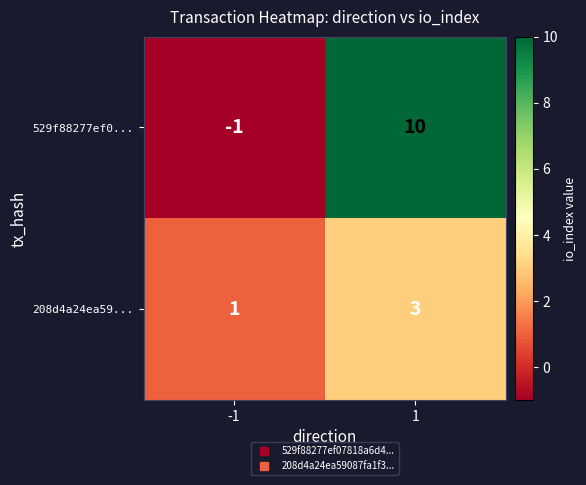

Which series has the largest range (max minus min)?

529f88277ef0...